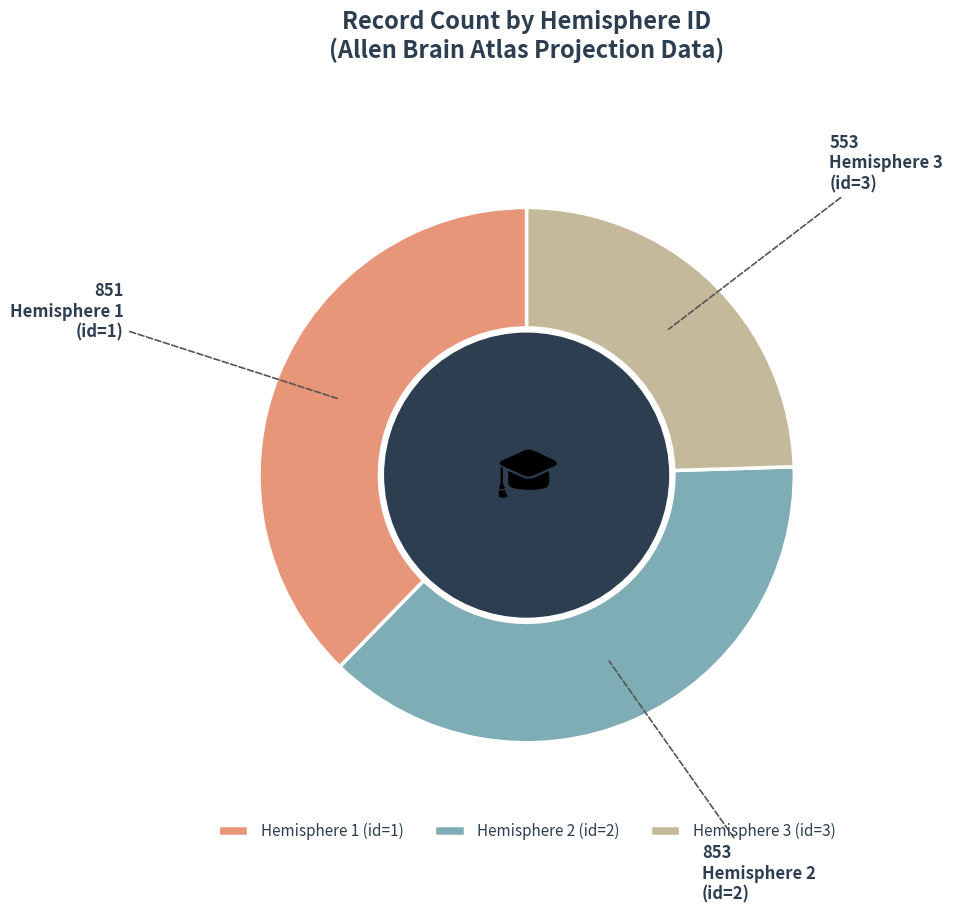

Combined, do Hemisphere 1 (id=1) and Hemisphere 2 (id=2) account for over 50%?

Yes